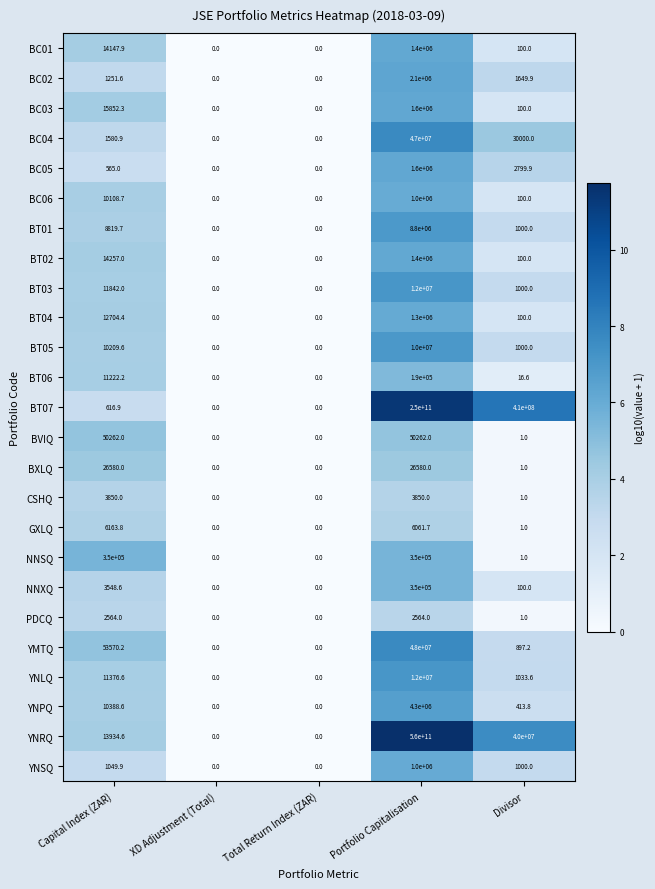

Which category has the highest value in the BT03 series?

Portfolio Capitalisation